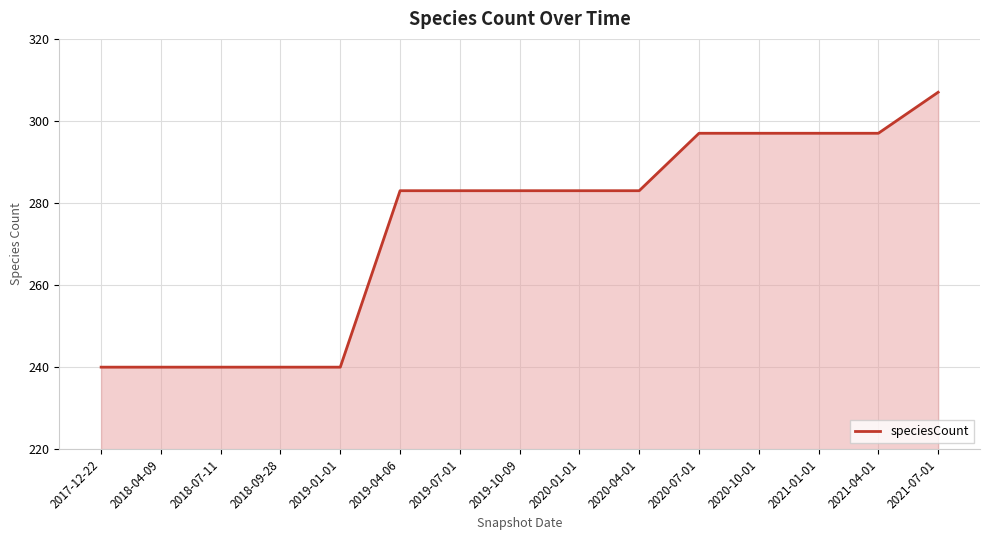

How many categories are shown in the chart?

15